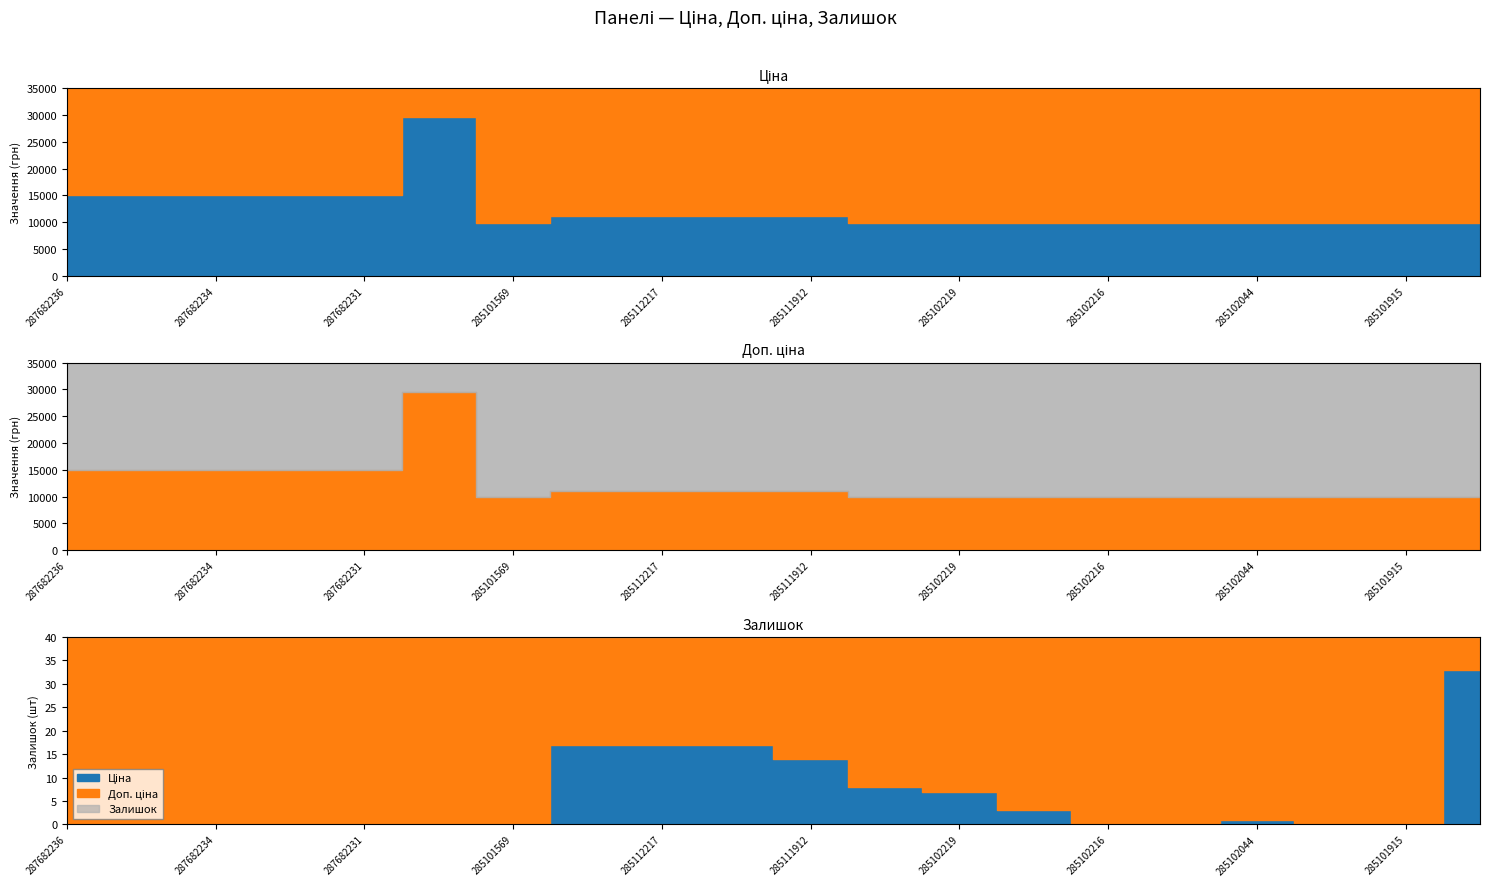

Is it true that Ціна equals 5258.6 at 287682231?

False